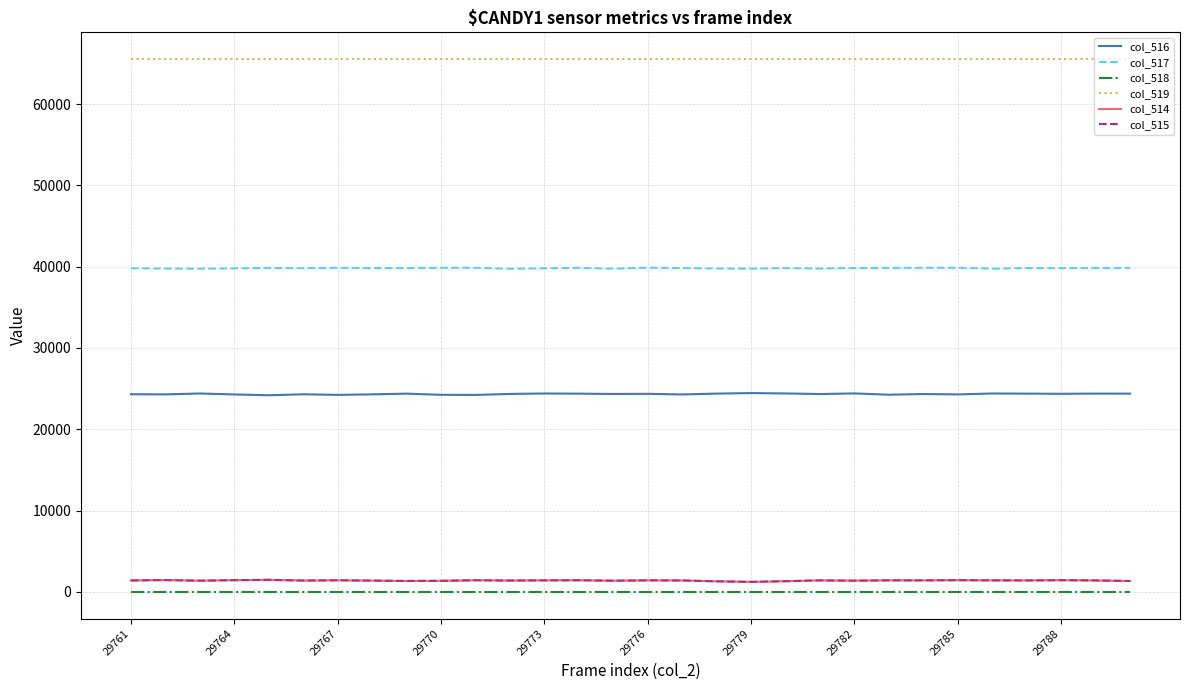

Which series has the largest total across all categories?

col_519